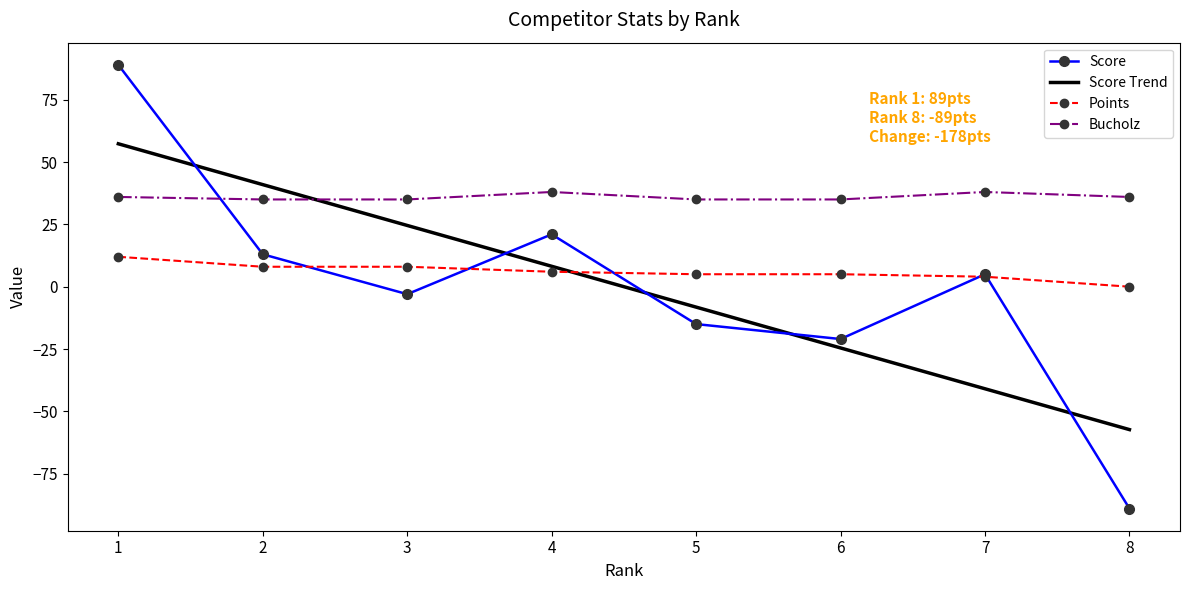

What is the highest value of the Bucholz series?

38